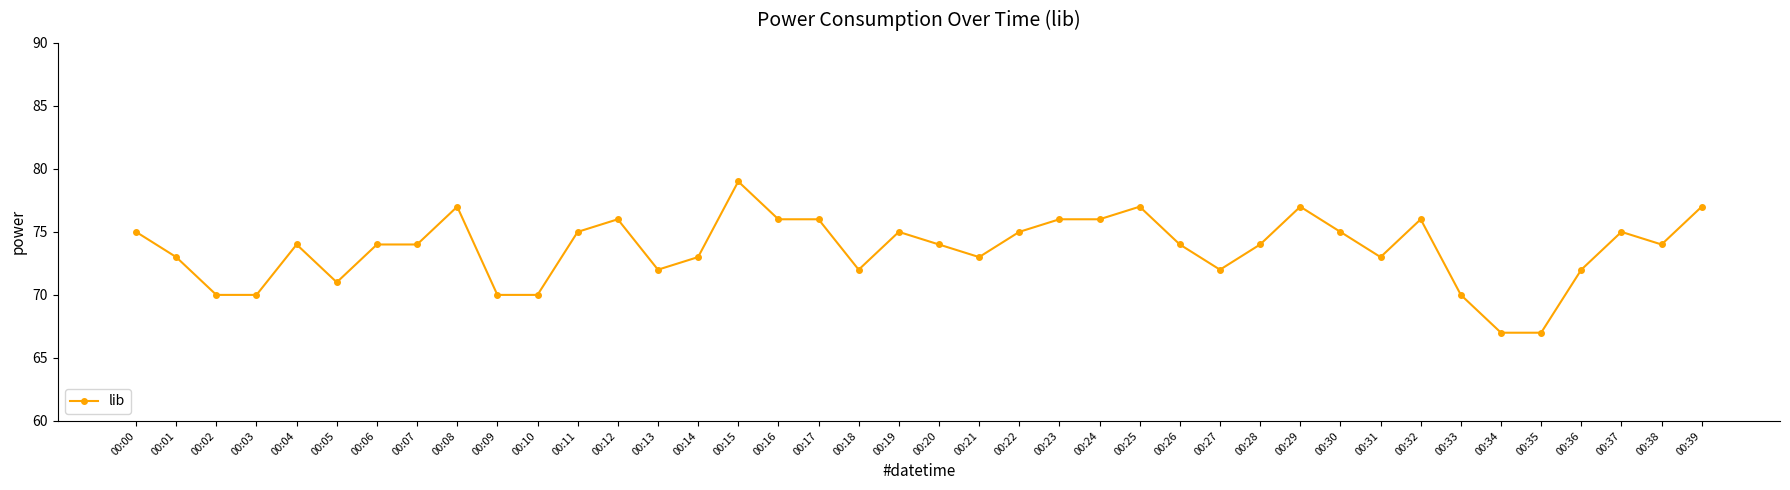

True or false: the data has more than 2 interior local peaks.

True